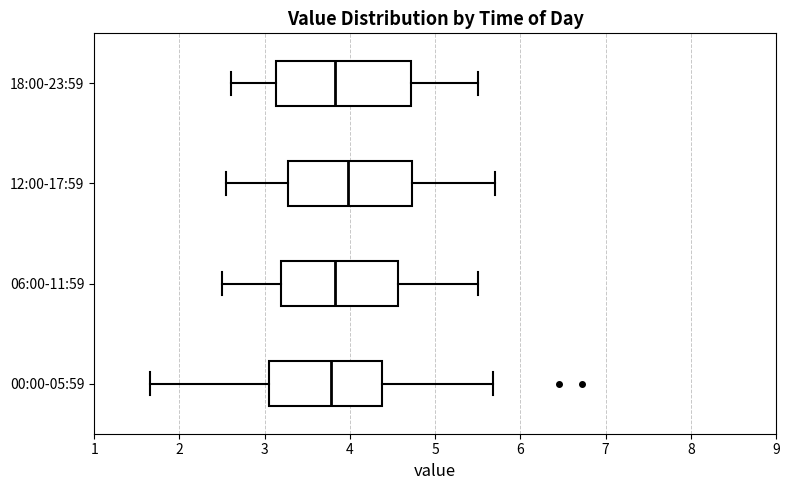

Which box has the furthest to the right median line?

12:00-17:59